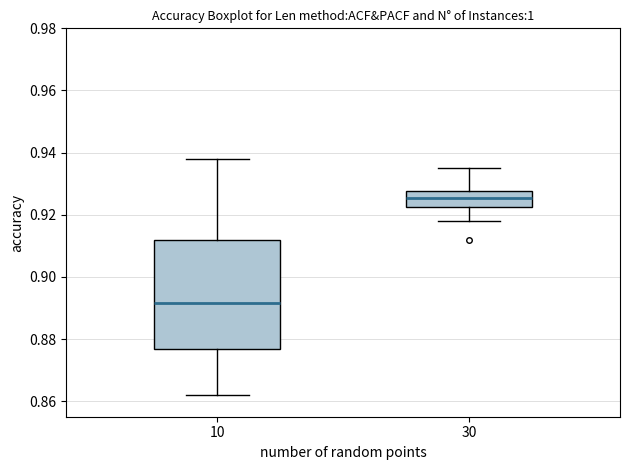

Reading left to right, transcribe this box plot: for each box, give where its median line is, the range the box spans, and where its two whiskers end, as read against the y-axis. The values are not printed on the chart, so give them approximately, as read against the axis.

10: median 0.892, box 0.876 to 0.912, whiskers 0.862 to 0.938
30: median 0.926, box 0.922 to 0.928, whiskers 0.918 to 0.936